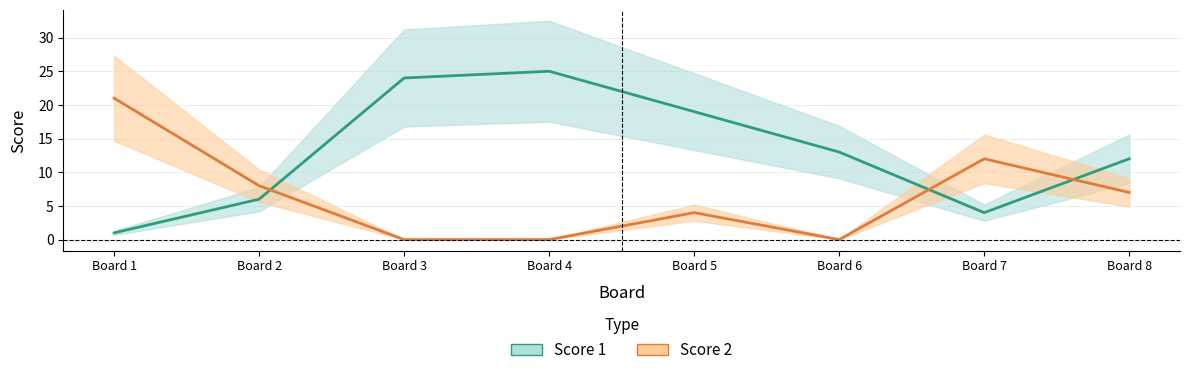

How many positive values does the Score 2 series have?

5